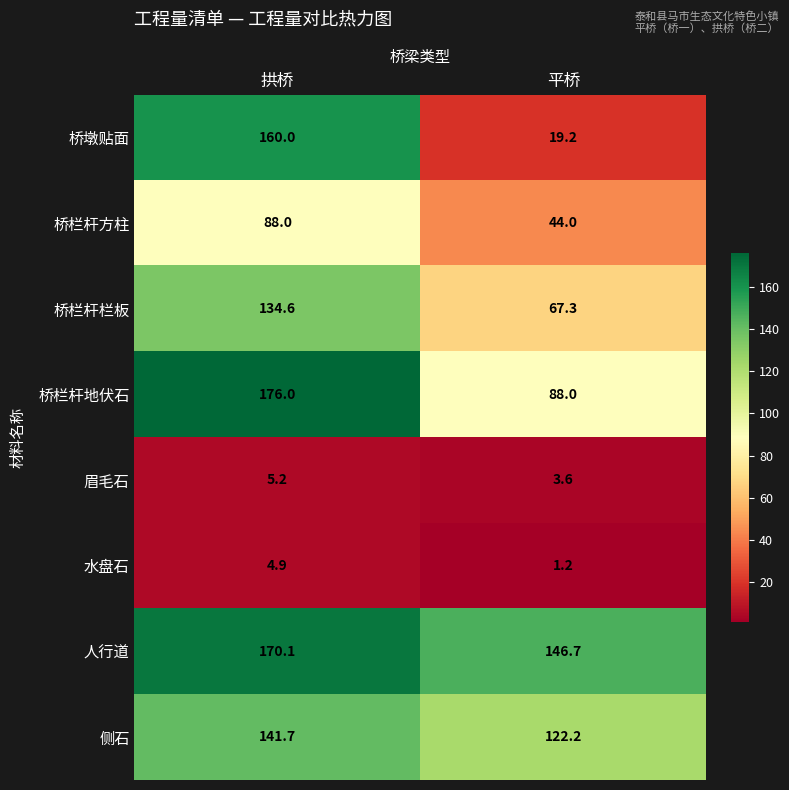

Rank the series by their maximum value, from lowest to highest.

水盘石, 眉毛石, 桥栏杆方柱, 桥栏杆栏板, 侧石, 桥墩贴面, 人行道, 桥栏杆地伏石